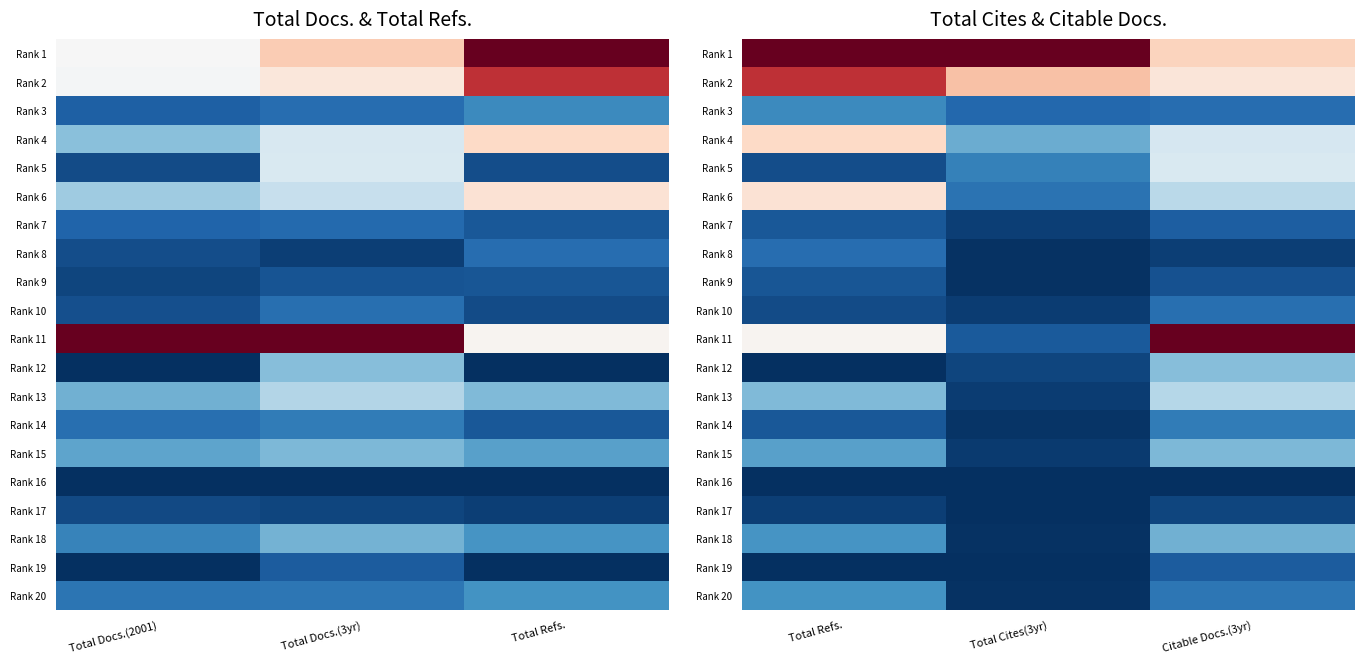

Is the value of Rank 15 at Total Refs. greater than the value of Rank 18 at Total Cites(3yr)?

Yes